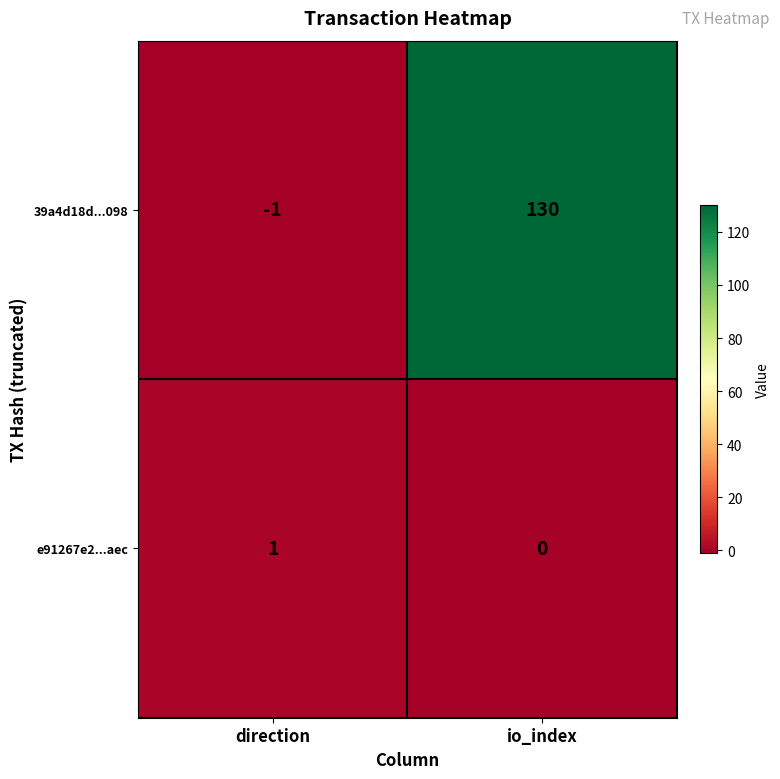

What is the sum of the 39a4d18d...098 values at io_index and direction?

129